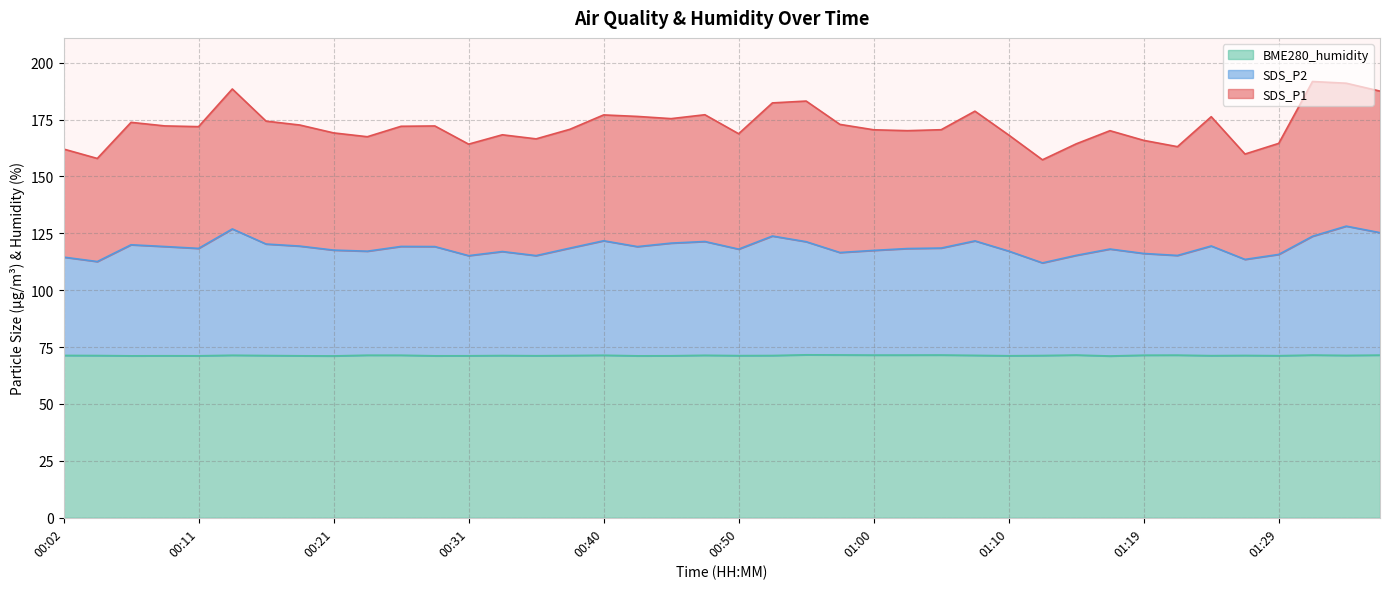

What is the approximate value of SDS_P2 at 00:28?

119.2